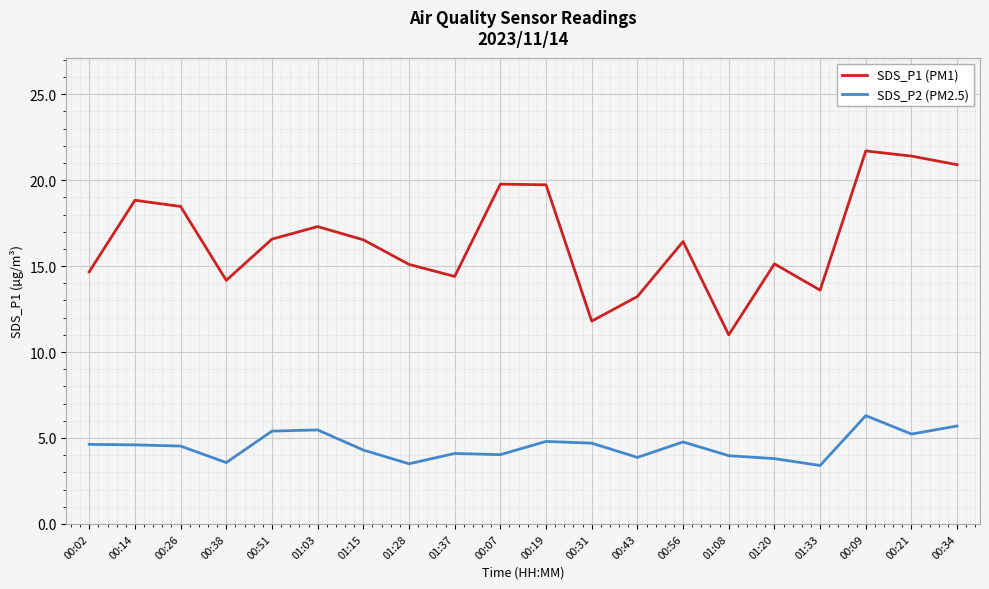

True or false: SDS_P2 (PM2.5) and SDS_P1 (PM1) intersect in this chart.

False